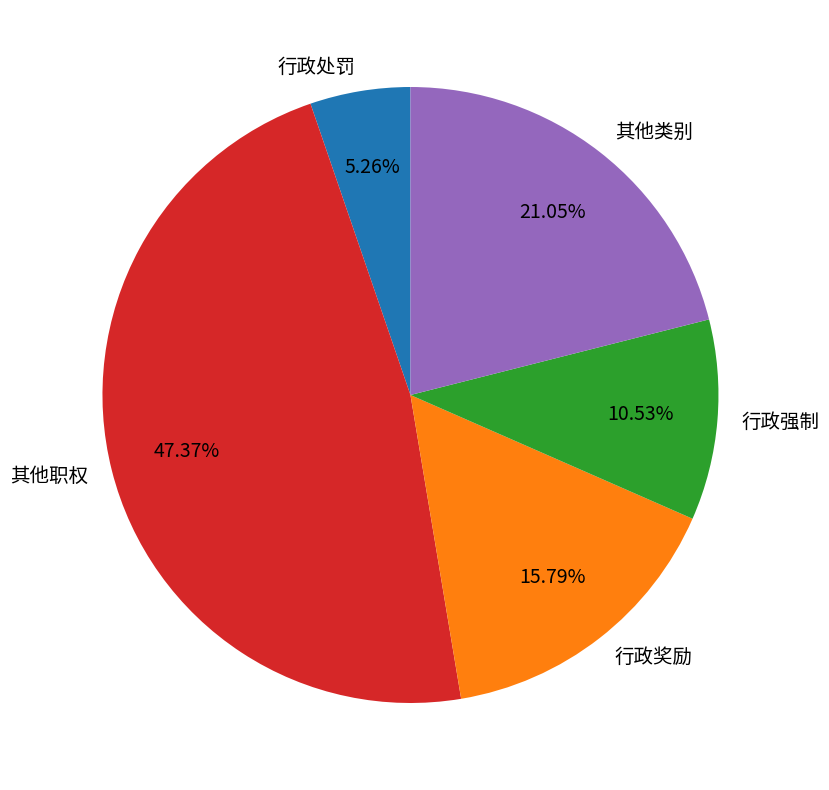

To the nearest percent, what is the average slice percentage?

20%